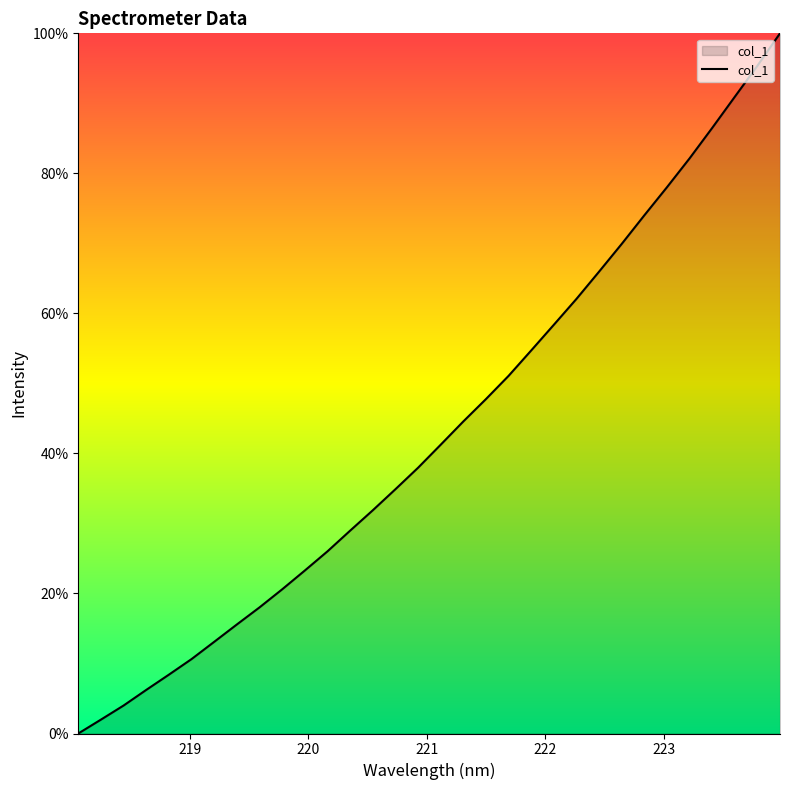

What is the difference between the maximum and minimum values?

100.0